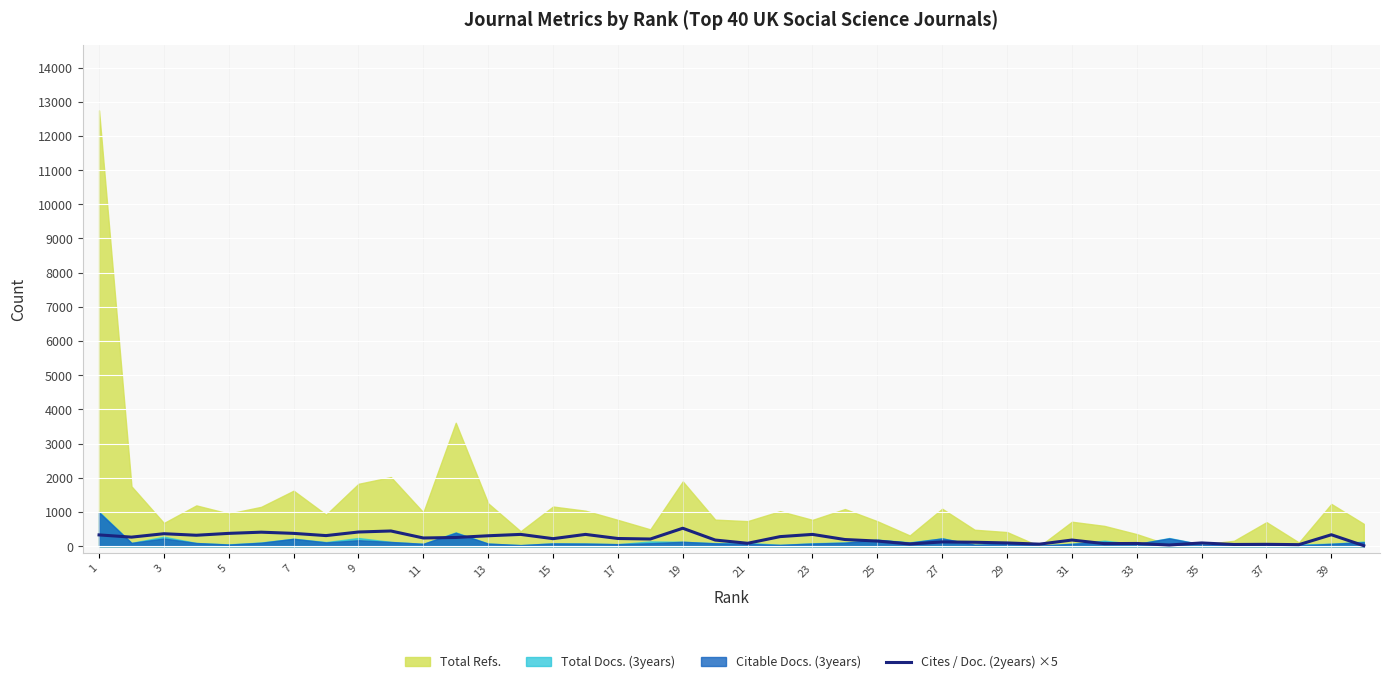

What is the minimum value shown in the chart?

15